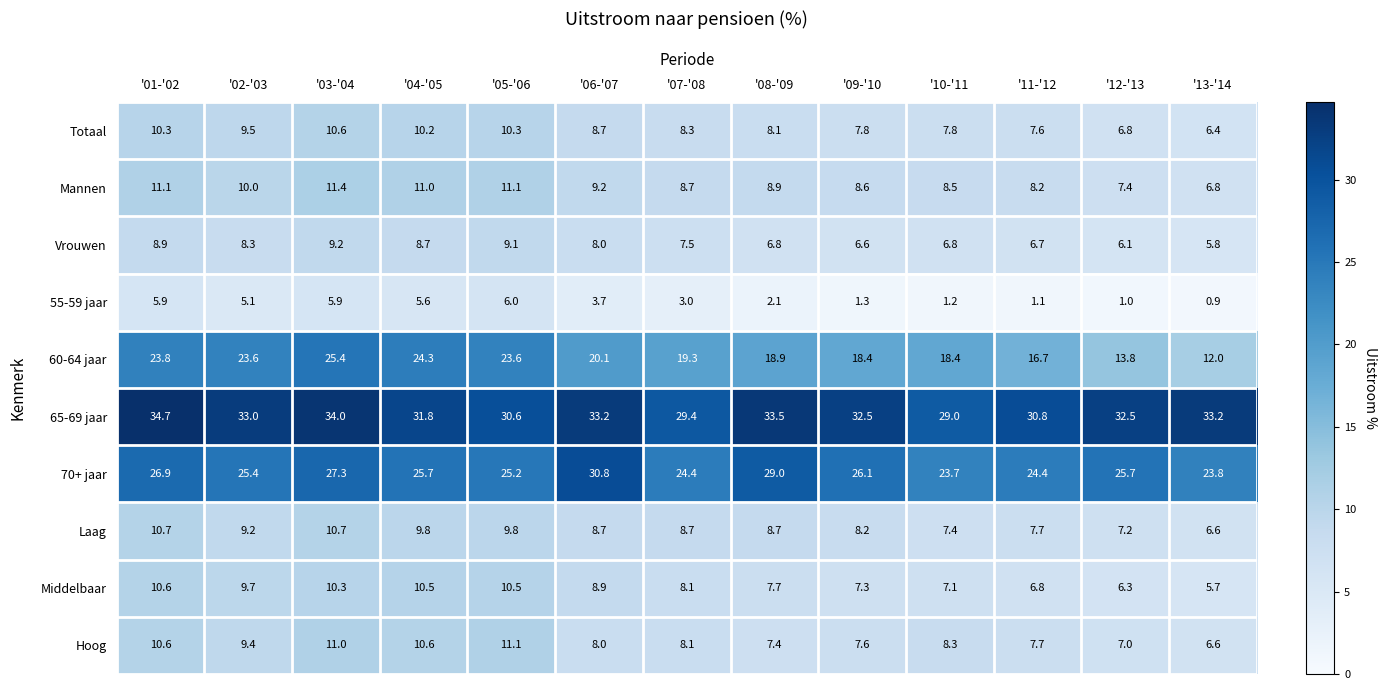

Rank the series at '08-'09 from lowest to highest value.

55-59 jaar, Vrouwen, Hoog, Middelbaar, Totaal, Laag, Mannen, 60-64 jaar, 70+ jaar, 65-69 jaar